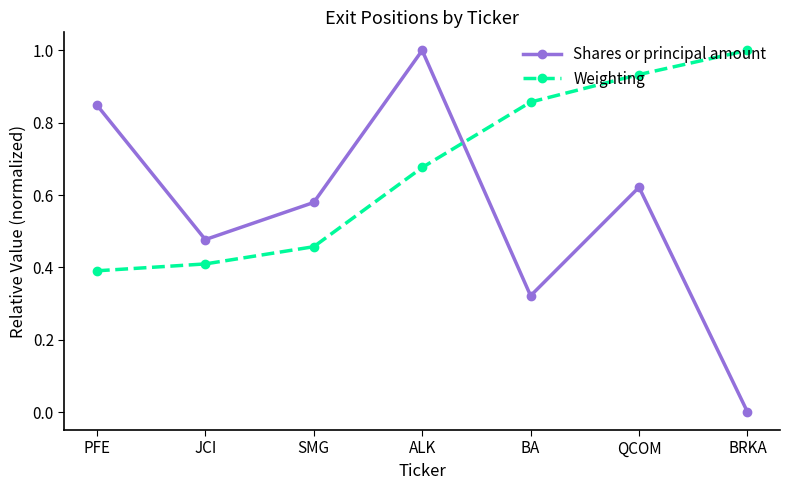

What is the label of the 7th point from the left?

BRKA